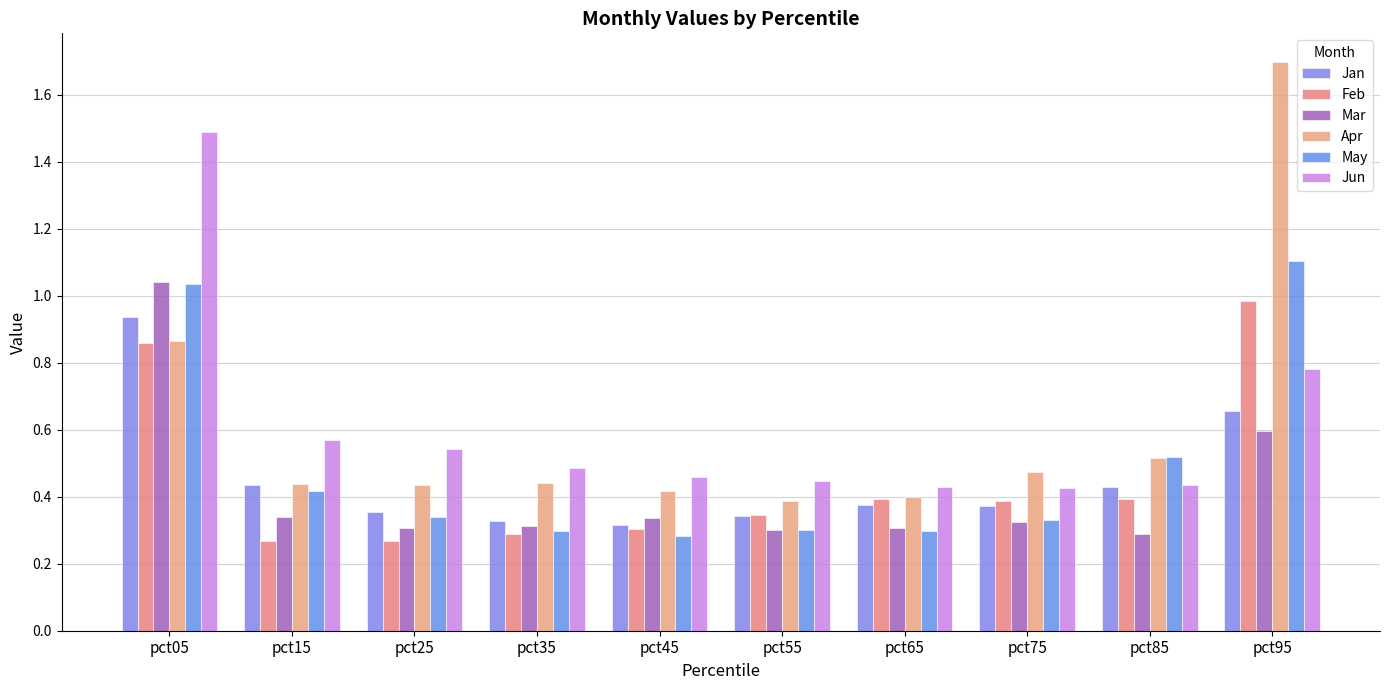

What is the total value across all series at pct05?

6.2